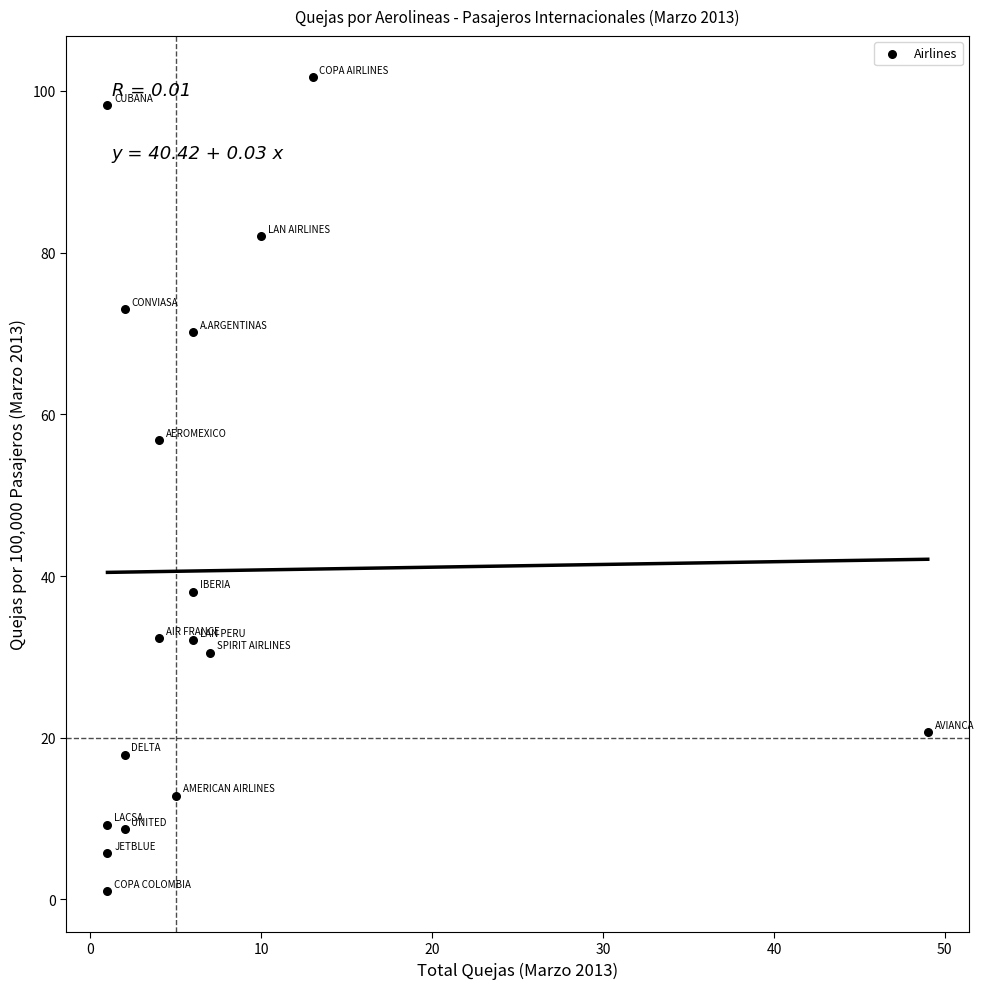

What Y value in the scatter plot is closest to 51?

56.8